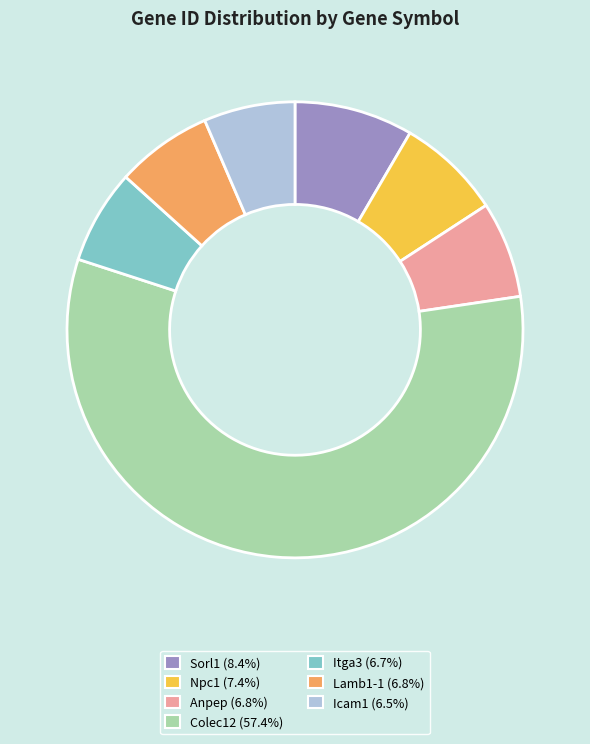

Does Colec12 (57.4%) represent more than half of the total?

Yes